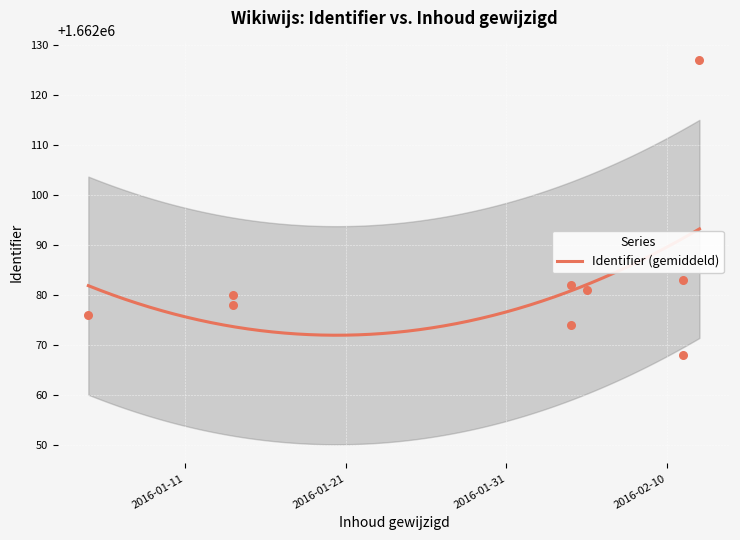

Approximately how many times larger is the value at 2016-02-04 compared to 2016-01-14?

1.0